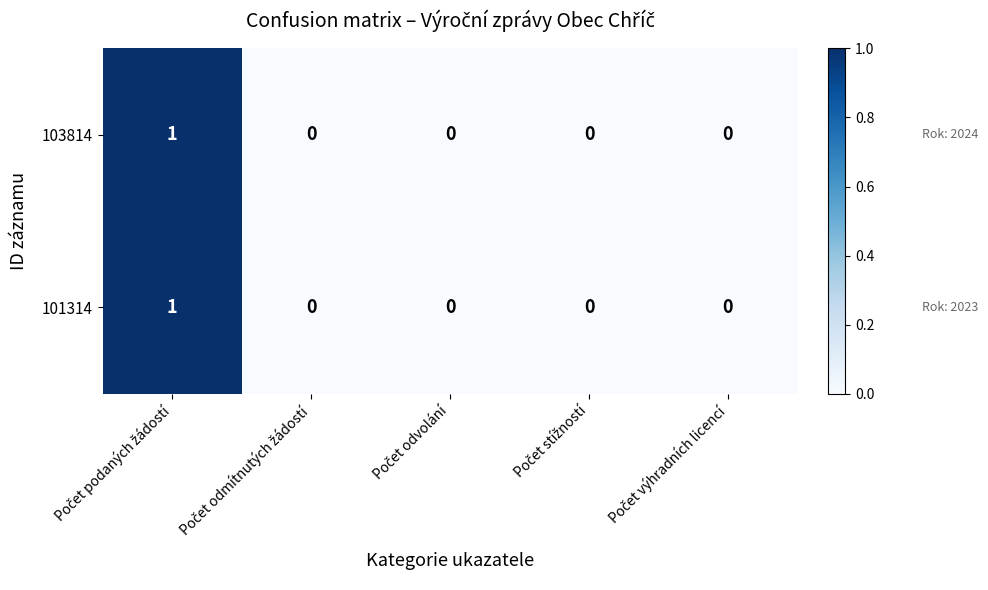

Reading left to right, transcribe all the data shown in this chart.

103814: 1	0	0	0	0
101314: 1	0	0	0	0